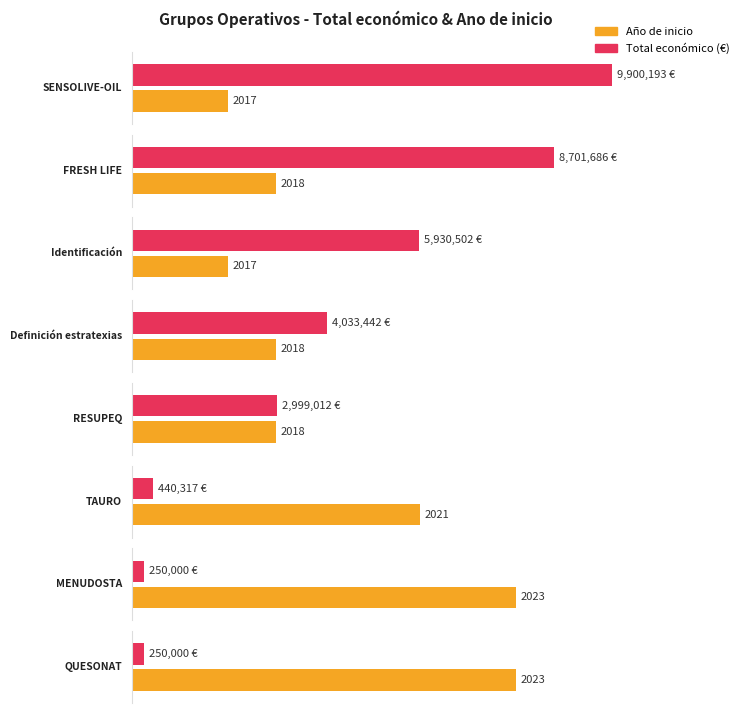

Rank the series by their maximum value, from highest to lowest.

Total económico, Año de inicio